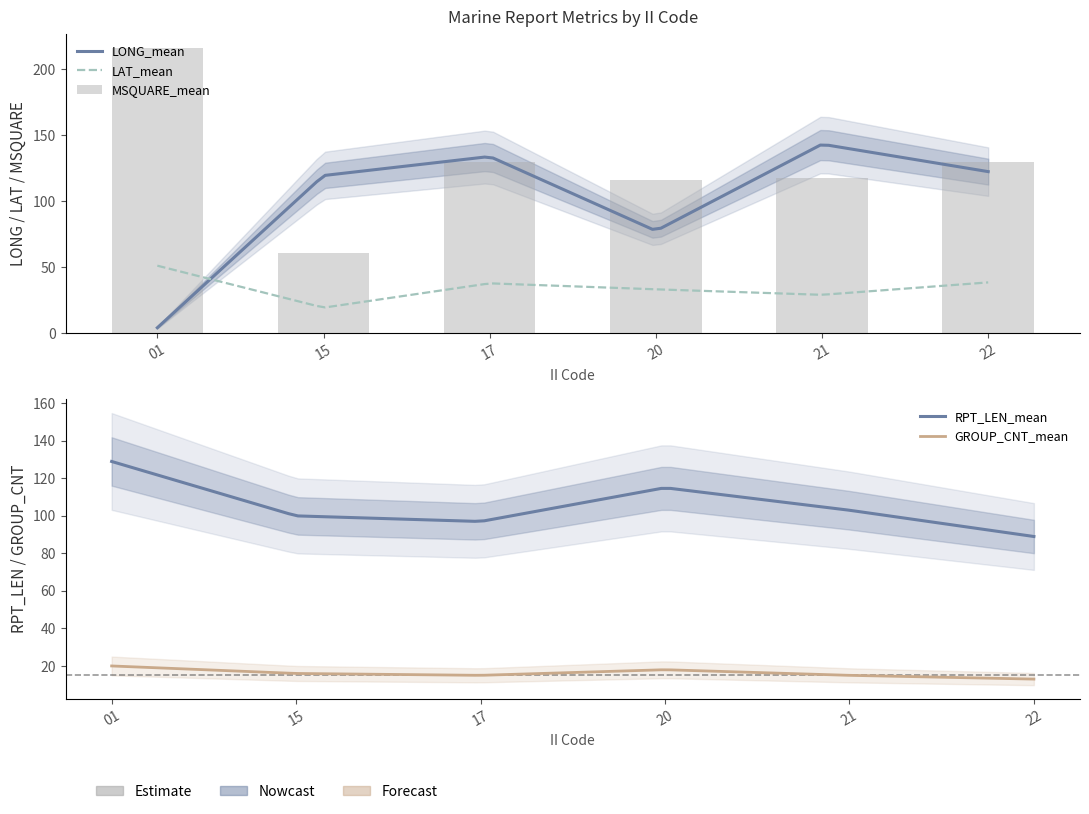

True or false: LAT_mean has a value of 9.5 at 15.

False